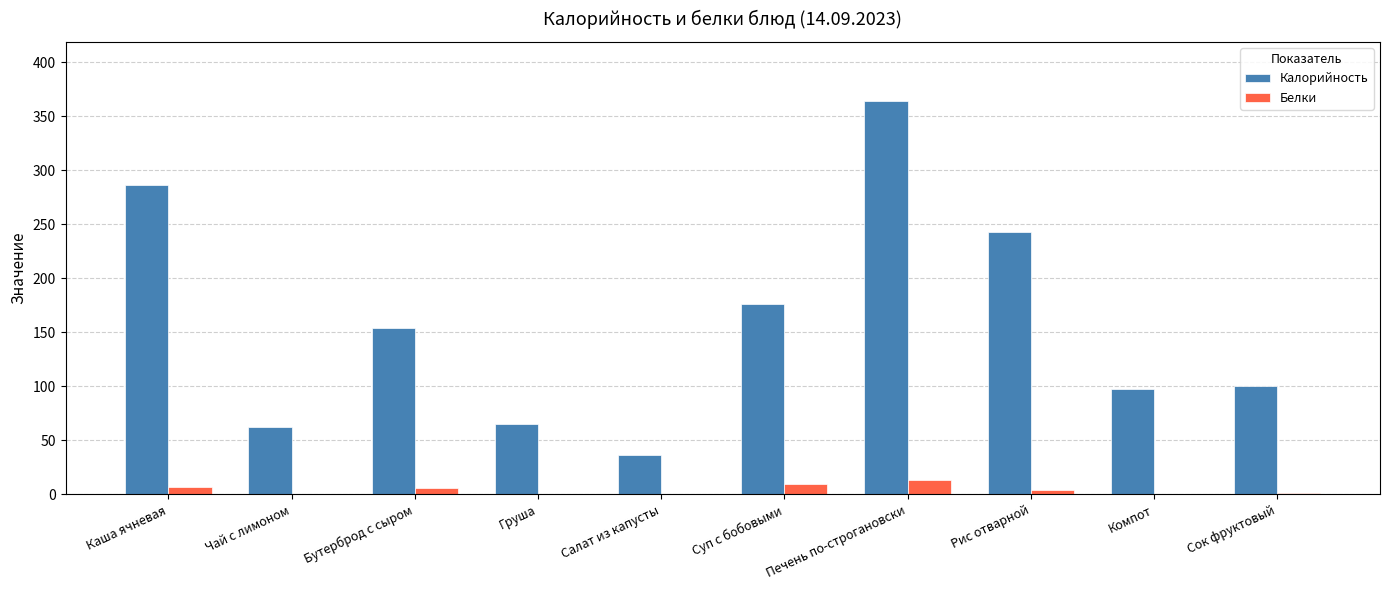

What is the sum of all Белки values?

43.7